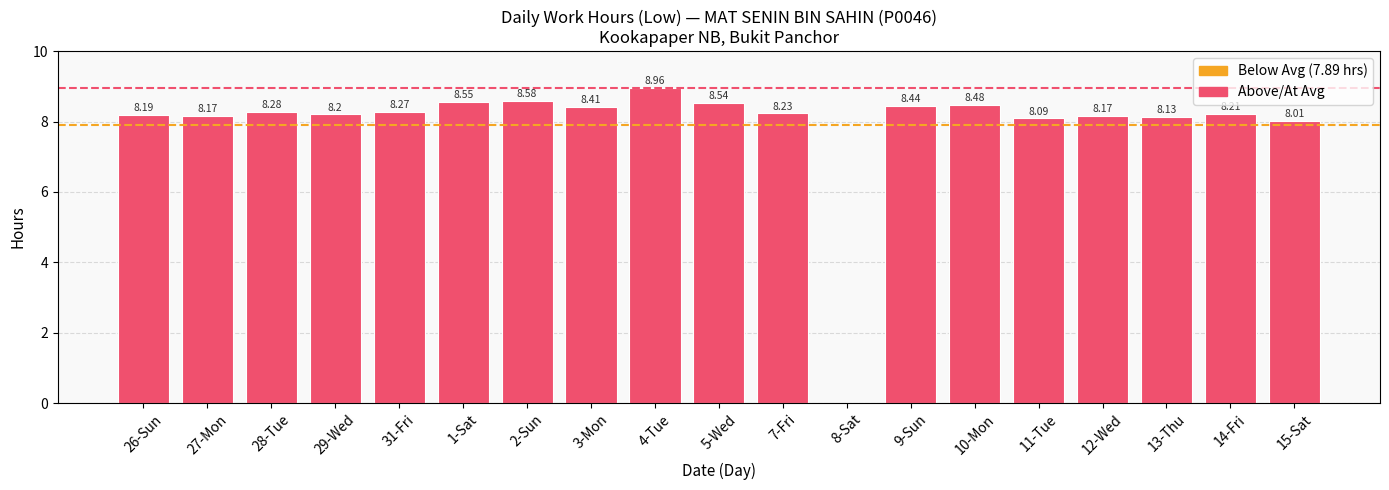

What is the sum of all values?

149.9